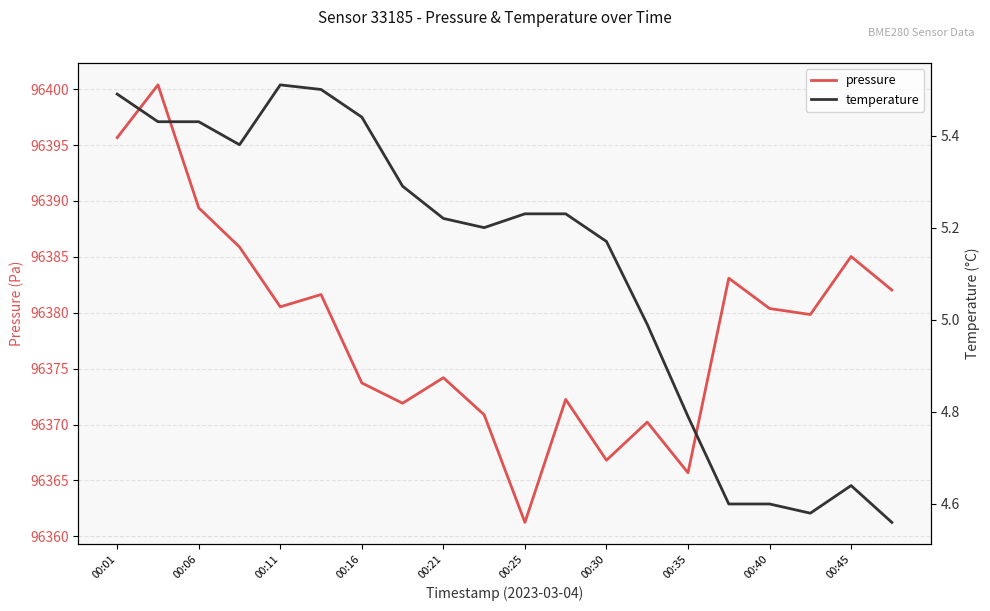

Which series has the widest spread of values?

pressure